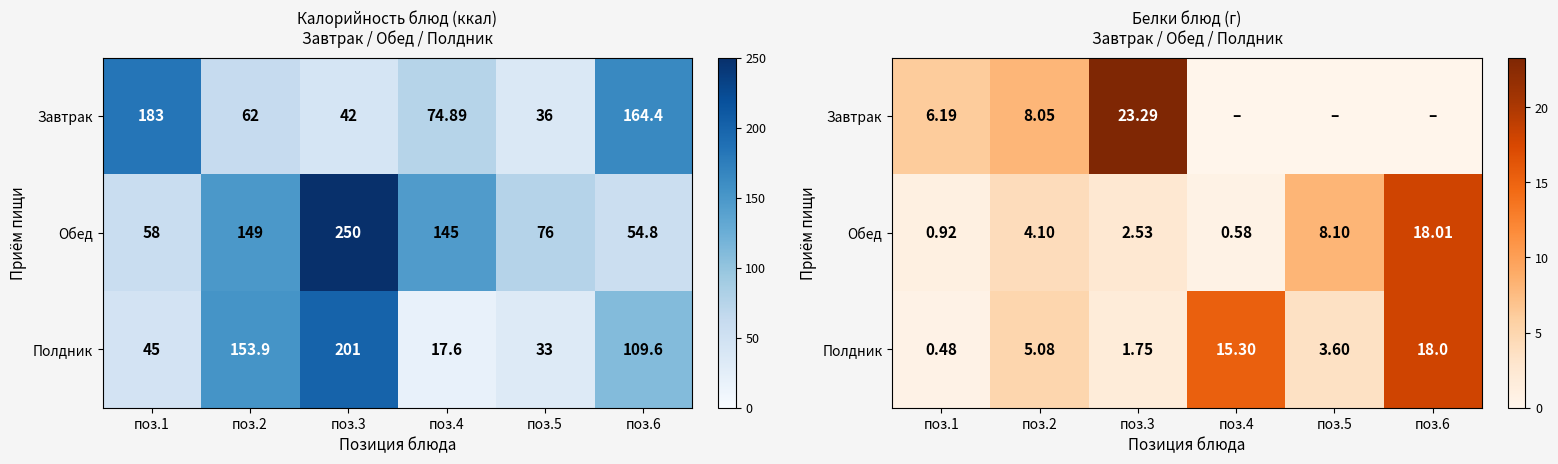

At how many categories does at least one series exceed 14?

3